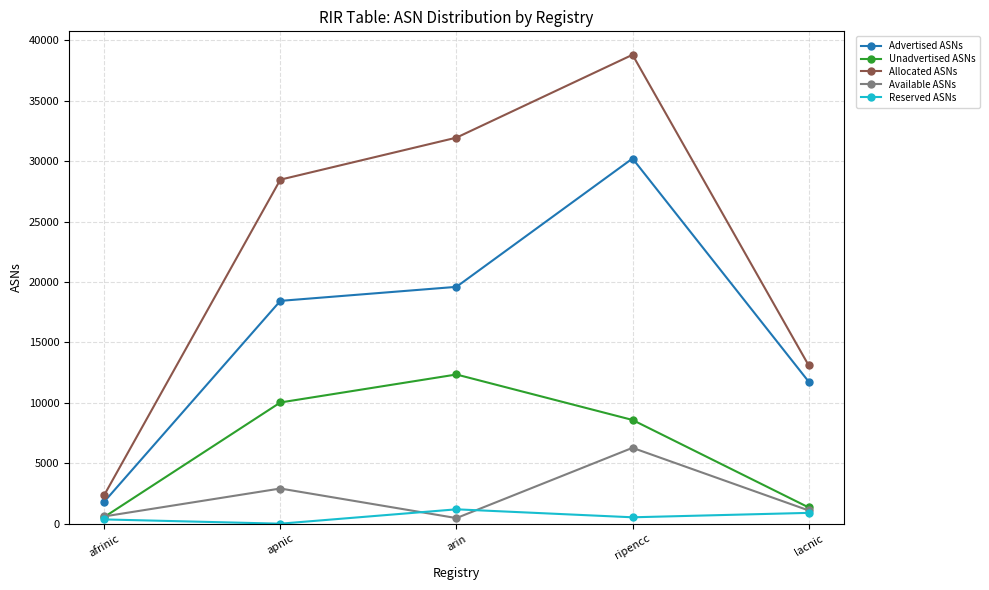

True or false: Available ASNs has more than 2 points higher than both neighbors.

False